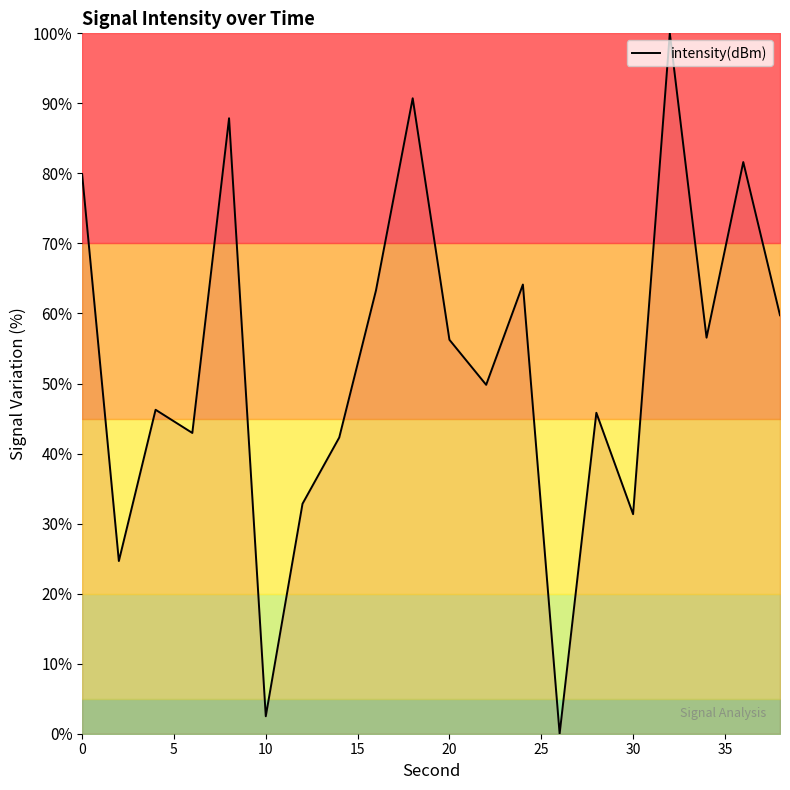

How many lines are shown in the chart?

1